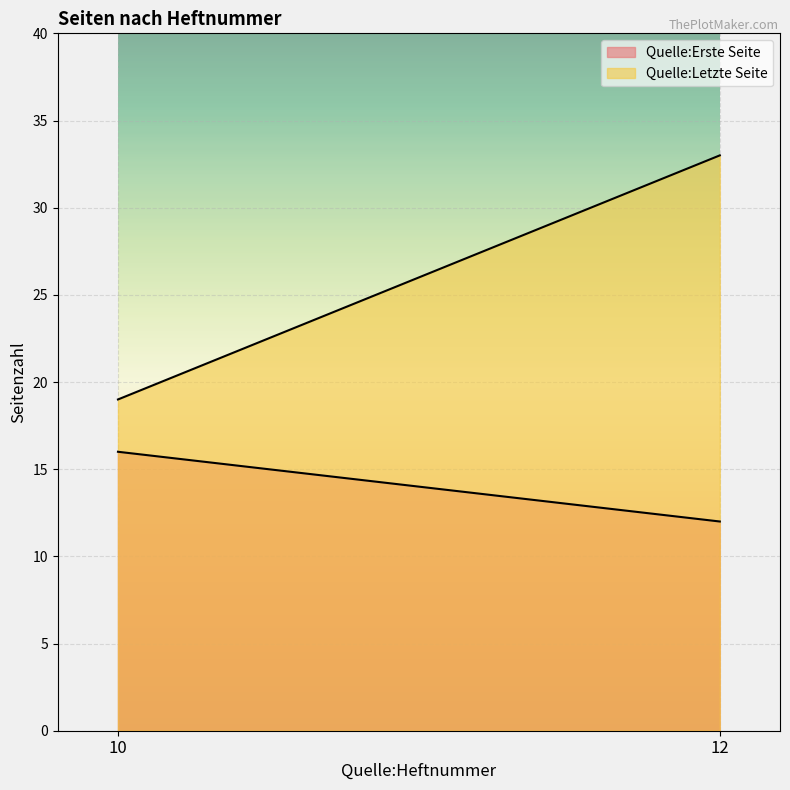

Reading left to right, list all the values displayed in this chart.

Quelle:Erste Seite: 16	12
Quelle:Letzte Seite: 19	33